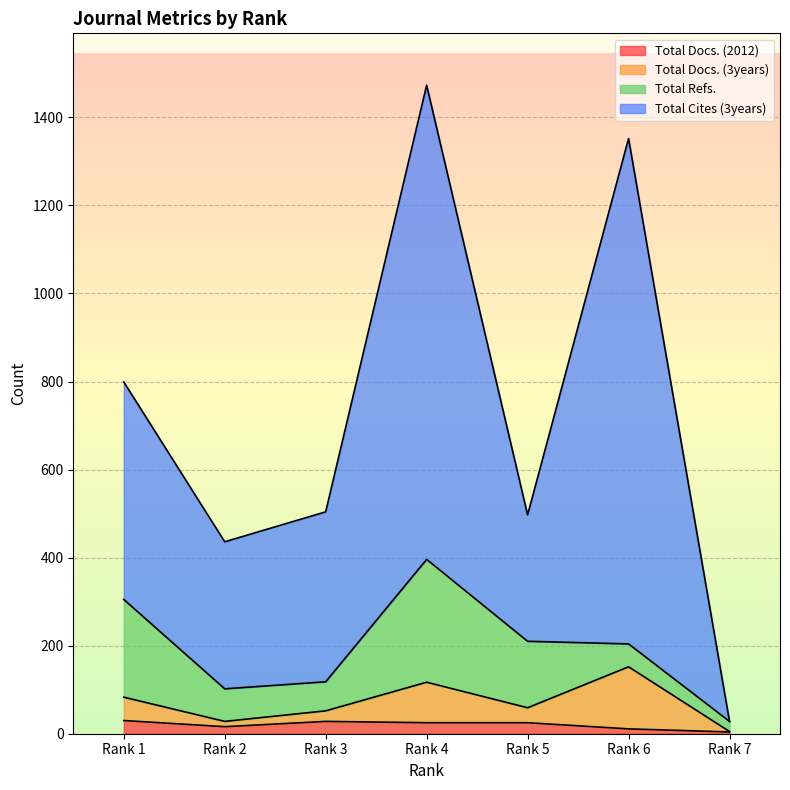

What is the difference between the maximum and minimum values in the Total Docs. (3years) series?

147